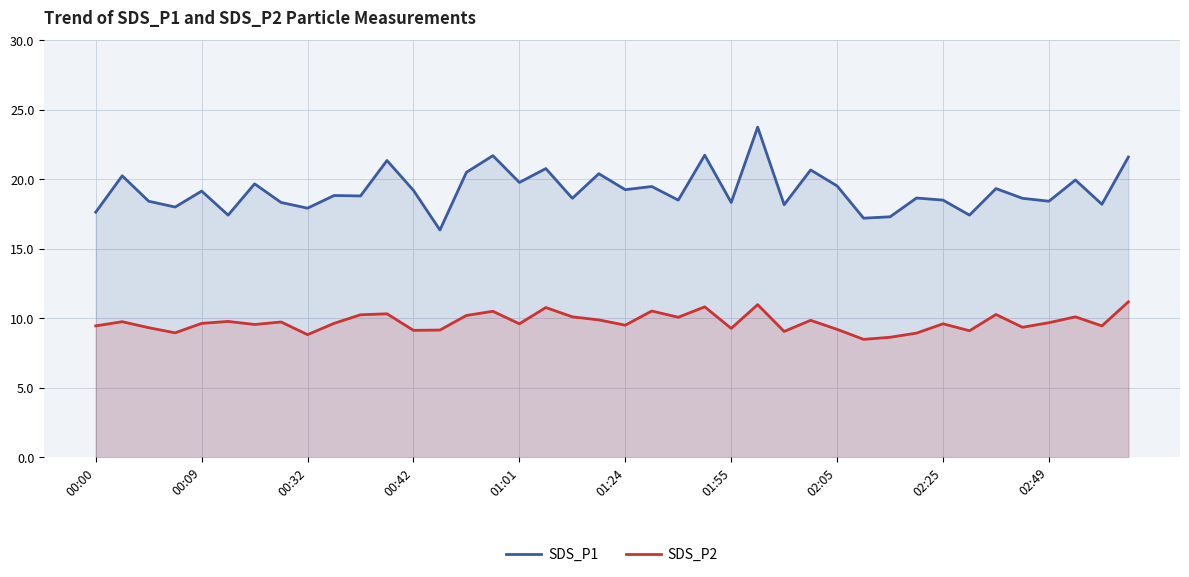

The value of SDS_P2 at 11 is 10.3. True or false?

True